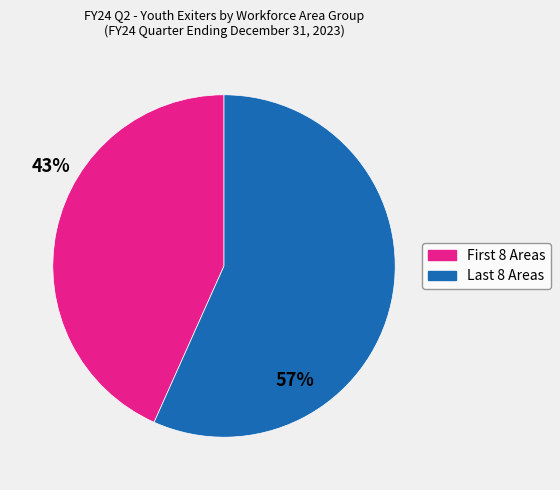

Count the number of slices in the pie.

2